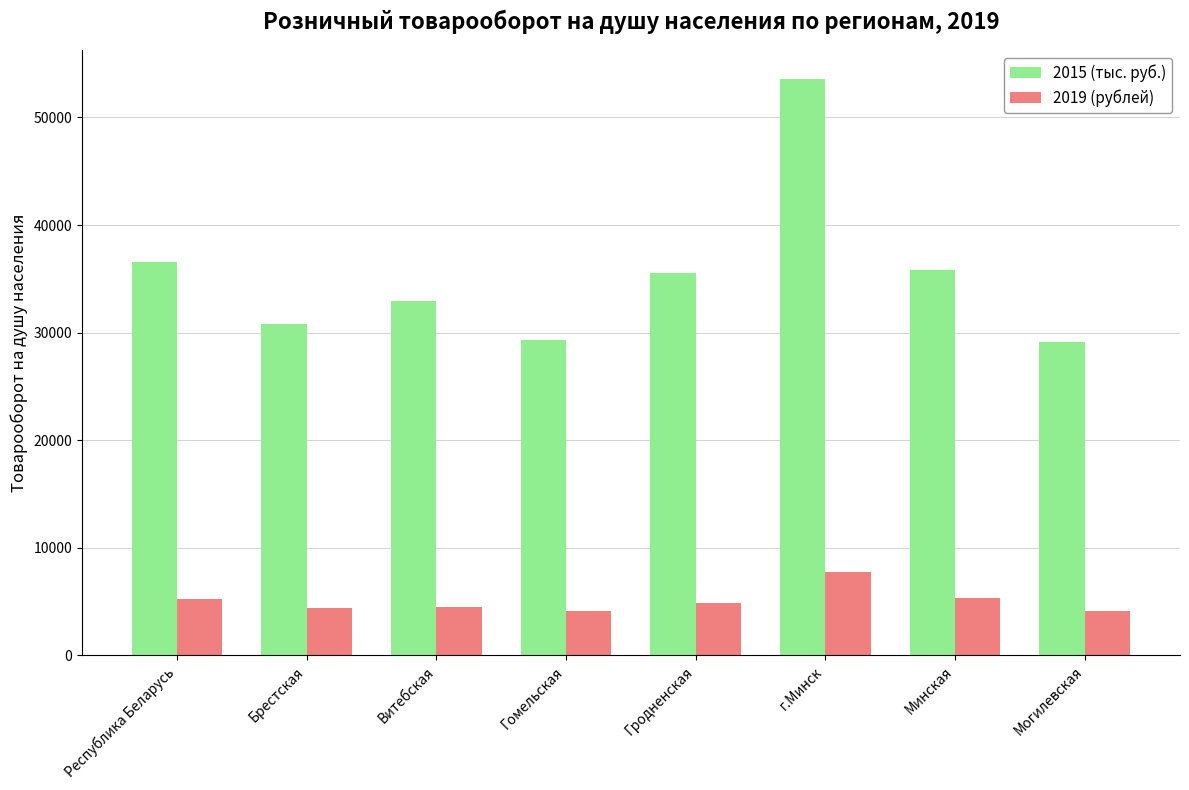

What position from the right is Республика Беларусь?

8